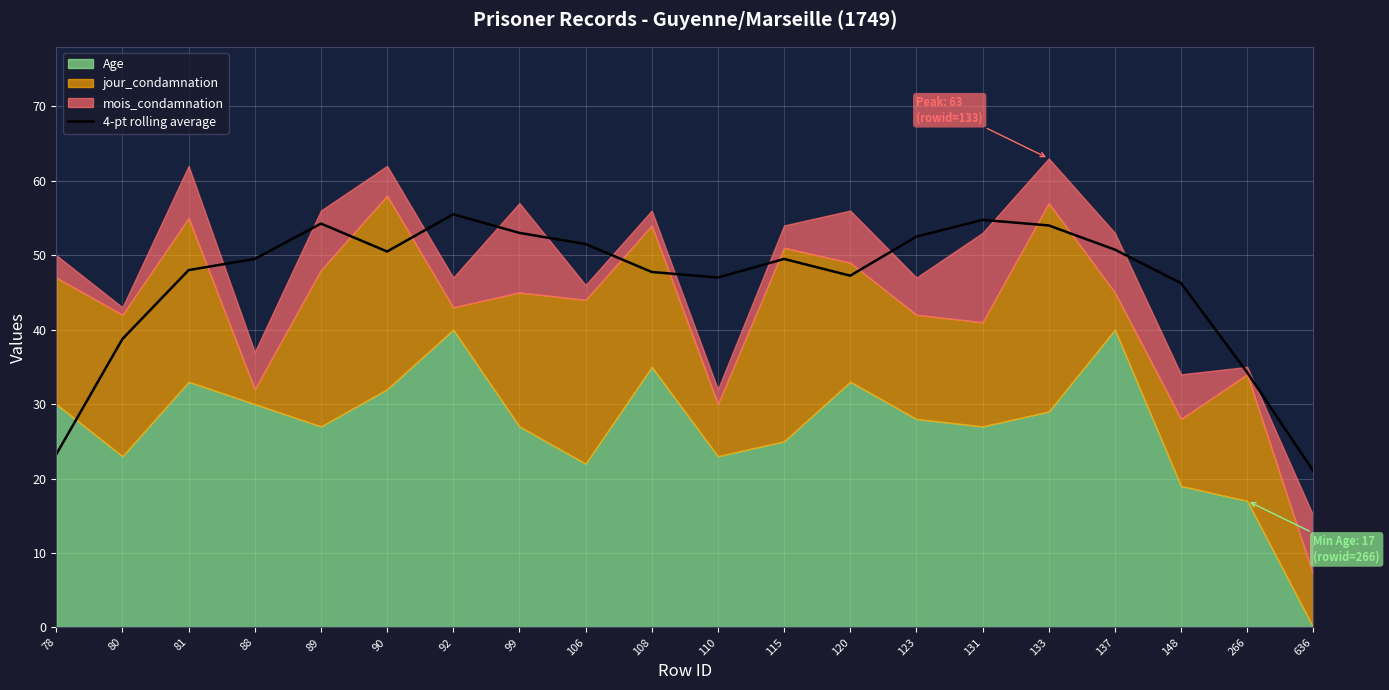

At which category does the data reach its first local peak?

89